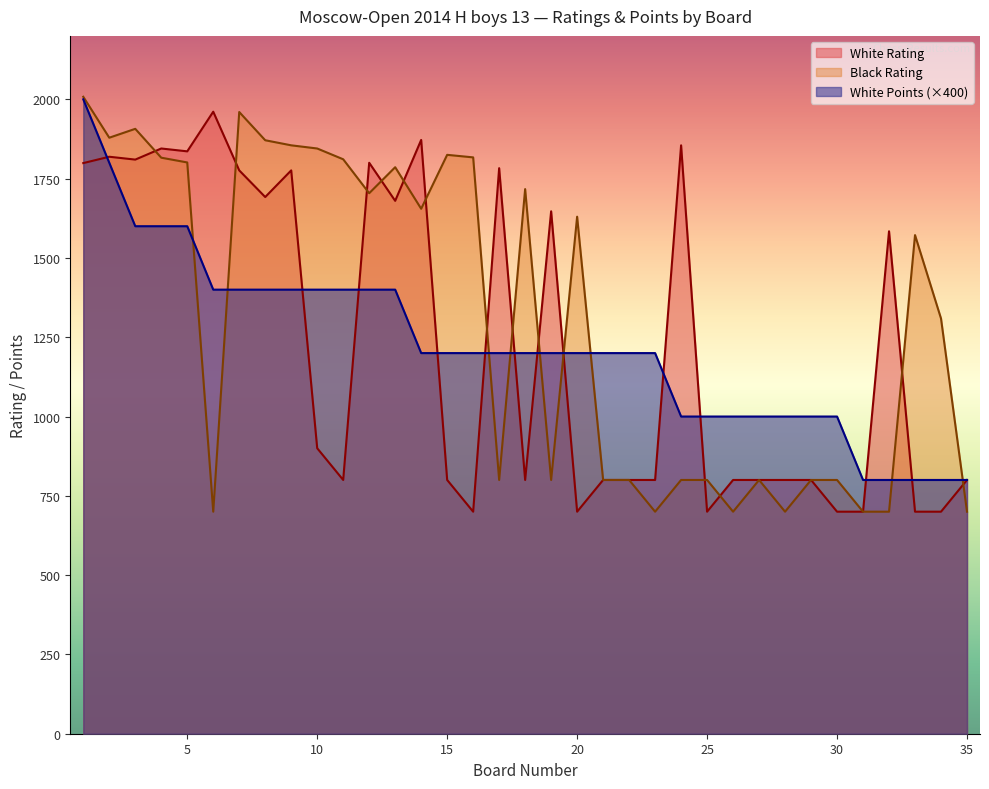

What are all the series names shown in the legend?

White Rating, Black Rating, White Points (×400)